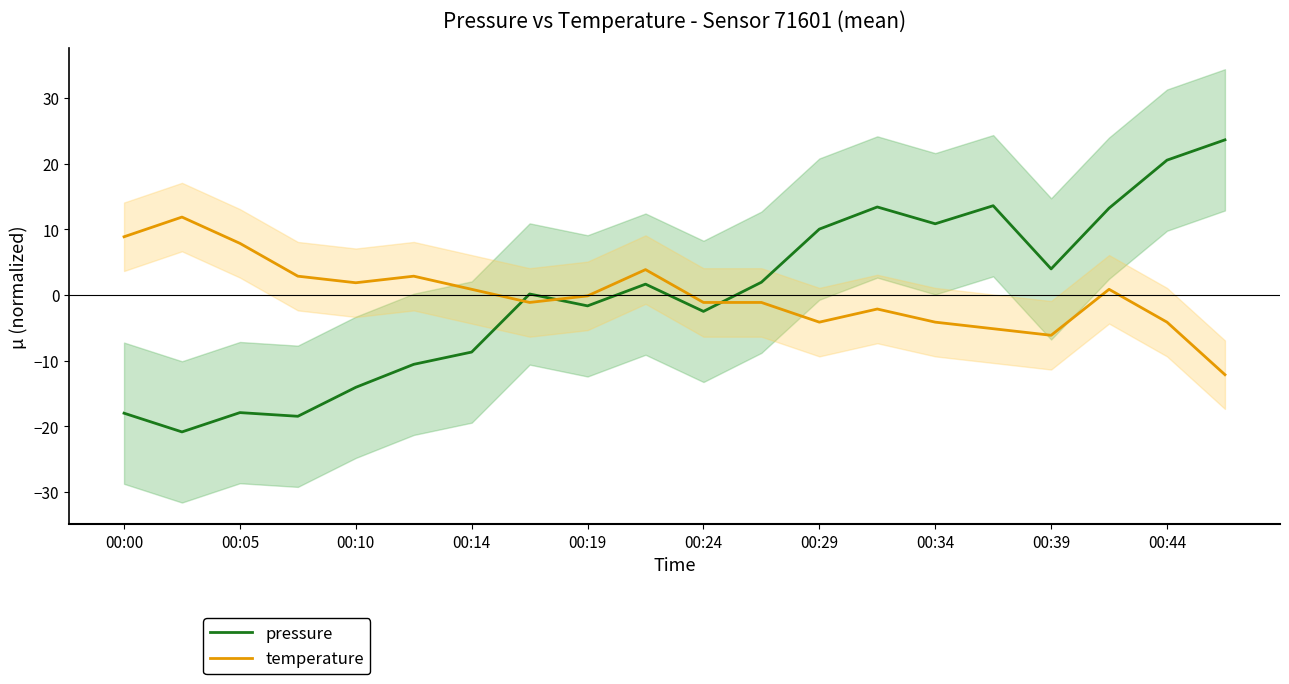

At how many categories does at least one series exceed 17?

2